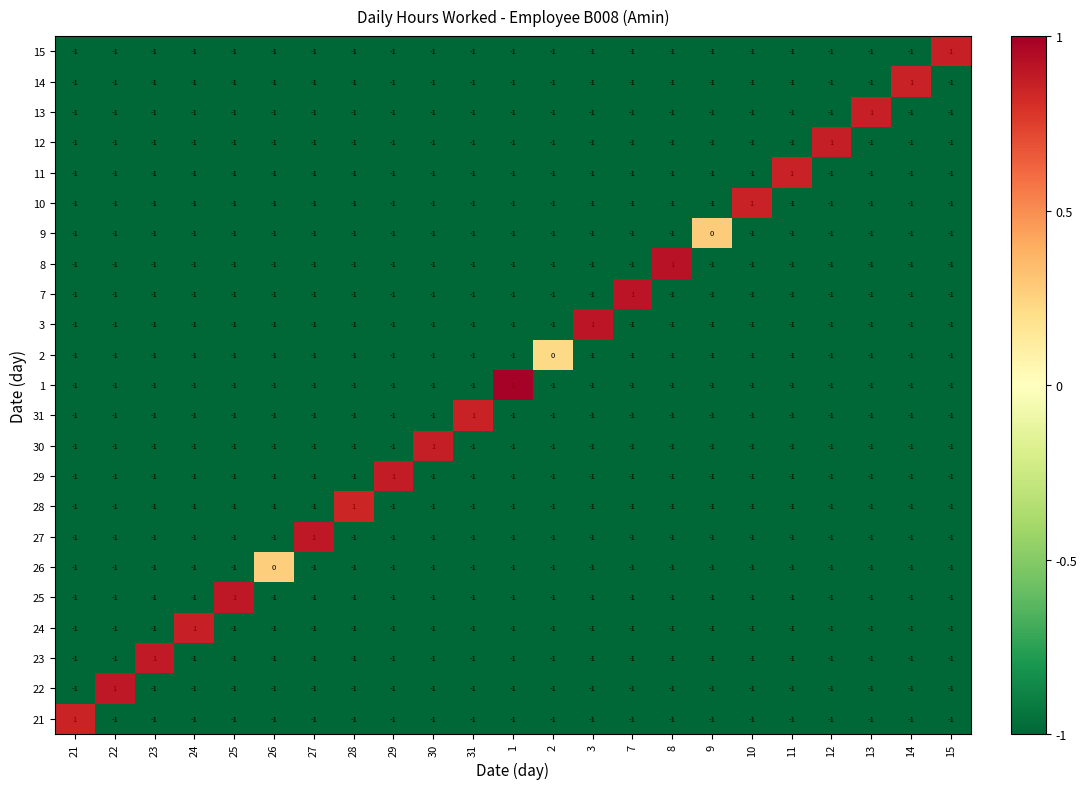

How many series are shown in this chart?

23